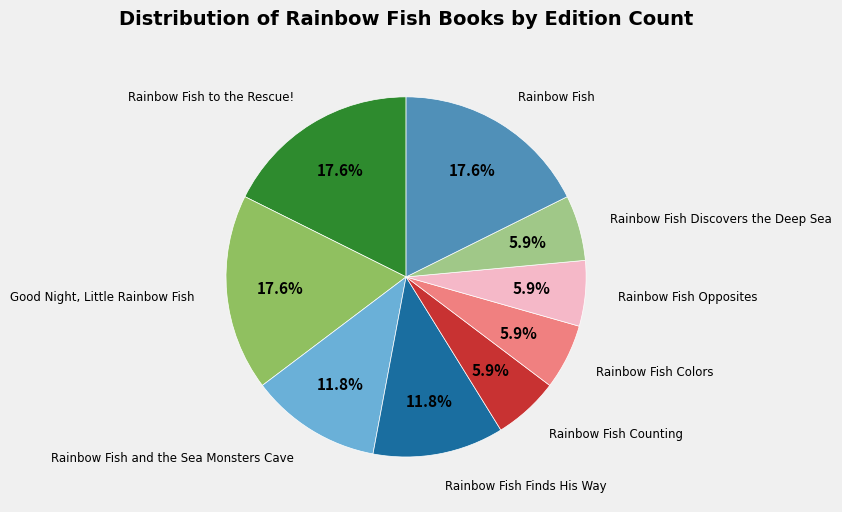

To the nearest percent, what is the difference between the largest and smallest slice percentages?

12%